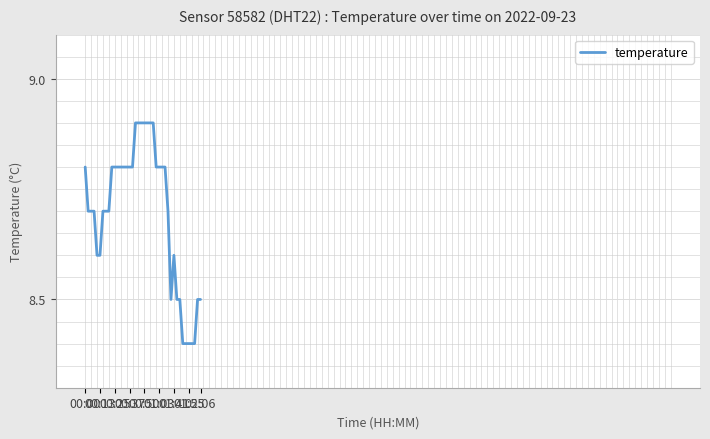

What is the average value?

8.7